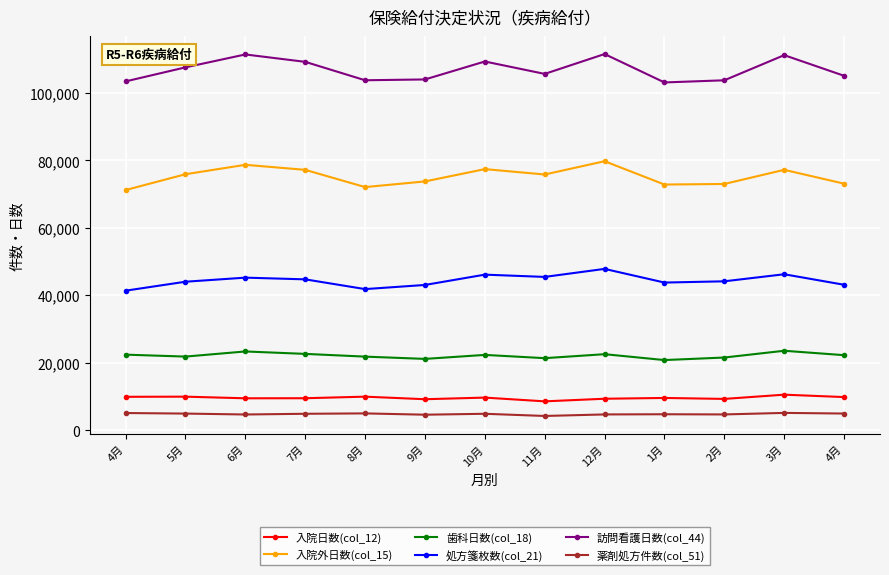

How many data points in 入院外日数(col_15) are less than 75835?

6